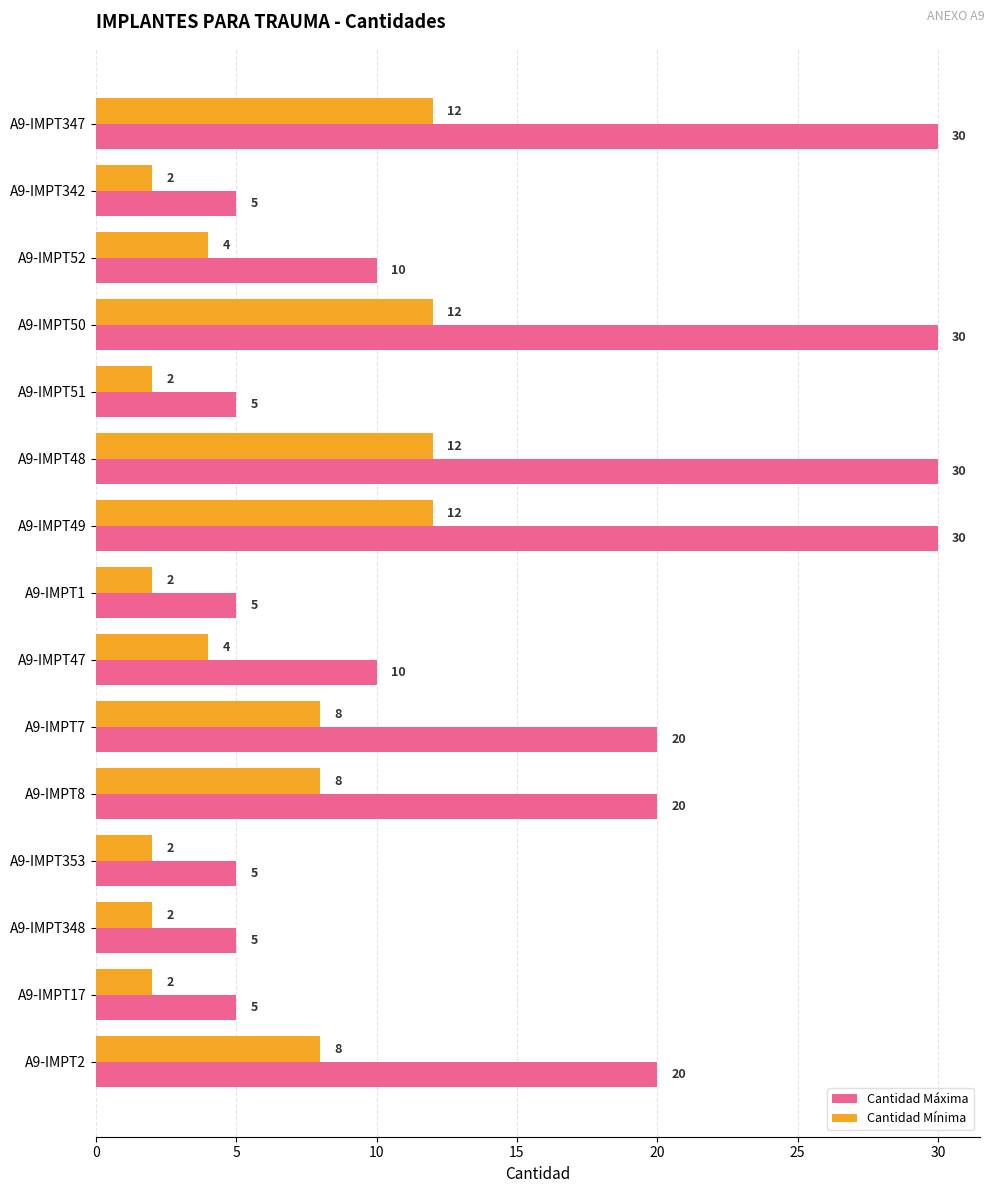

Which series has the largest total across all categories?

Cantidad Máxima